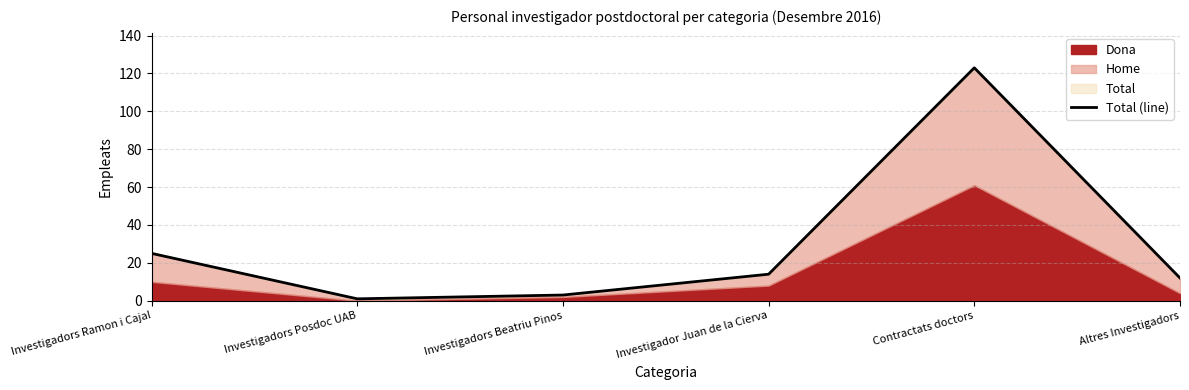

Is it true that the value at Investigador Juan de la Cierva is 25?

False